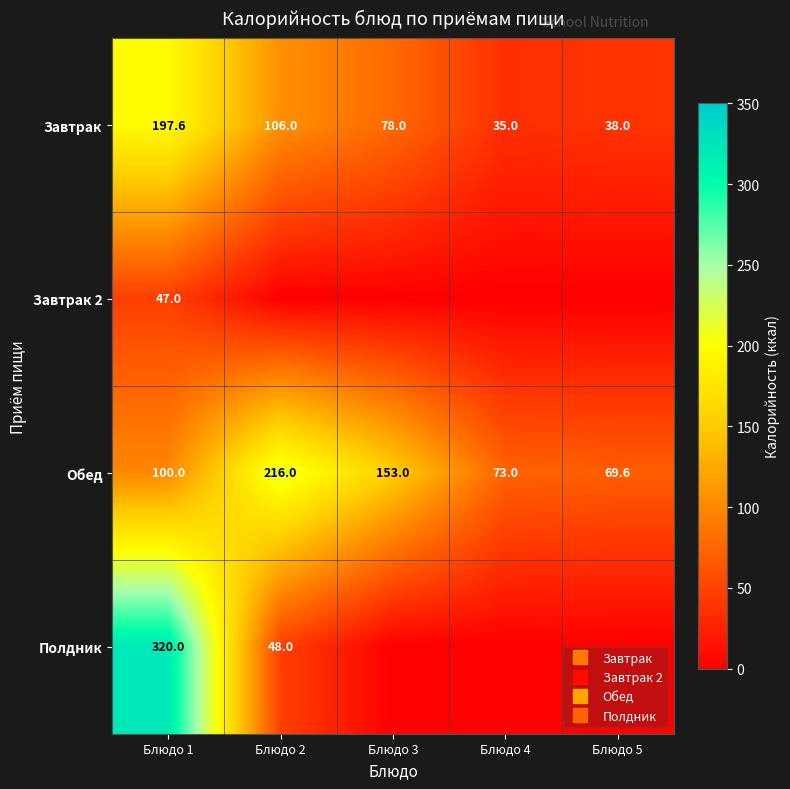

What is the maximum value for Завтрак?

197.6